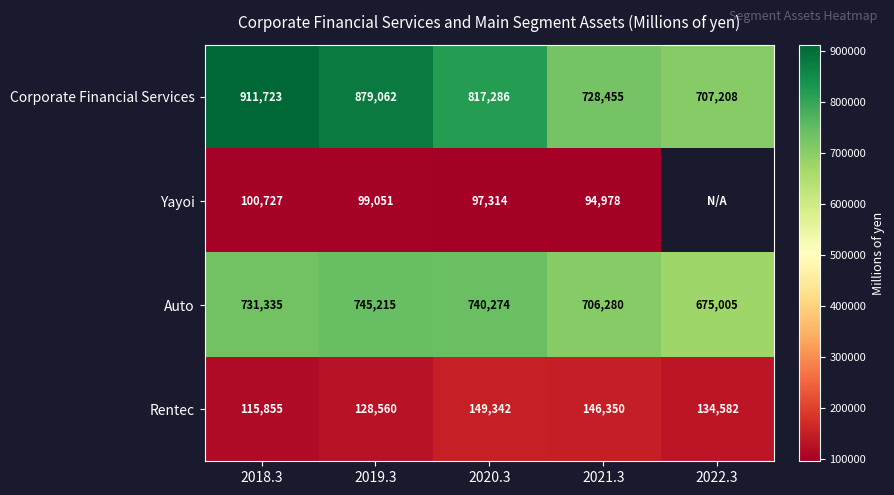

What is the approximate value of Corporate Financial Services at 2021.3, to the nearest 10?

728460